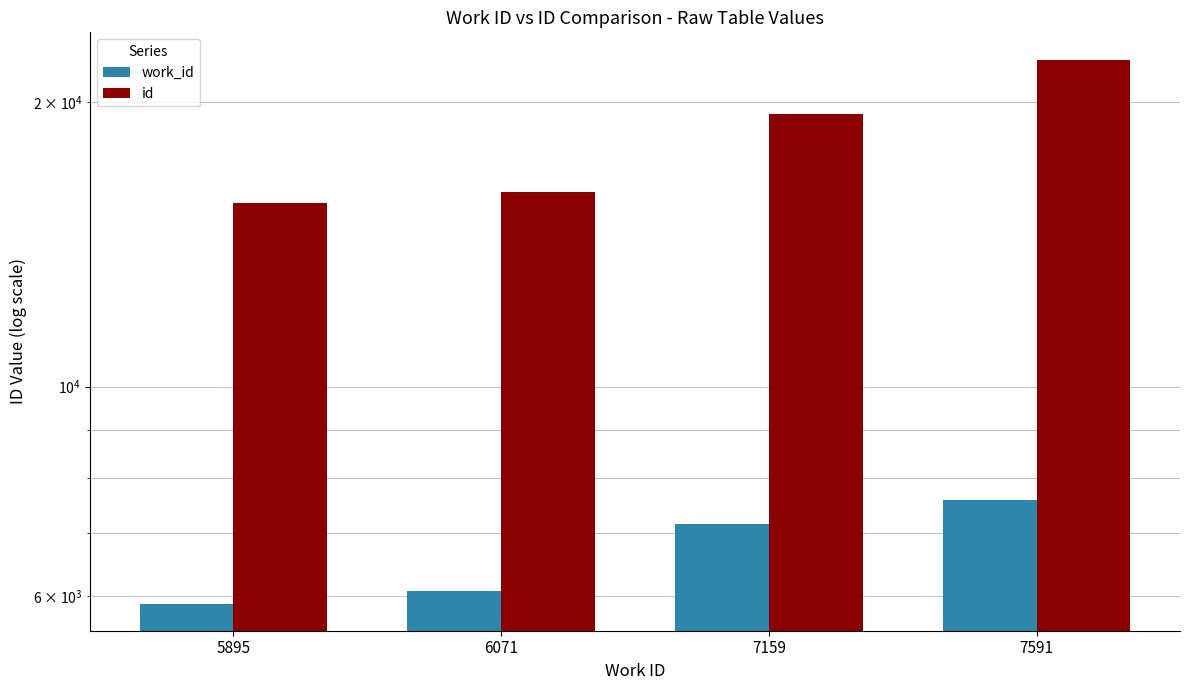

Between 5895 and 7591, which series saw the biggest shift?

id